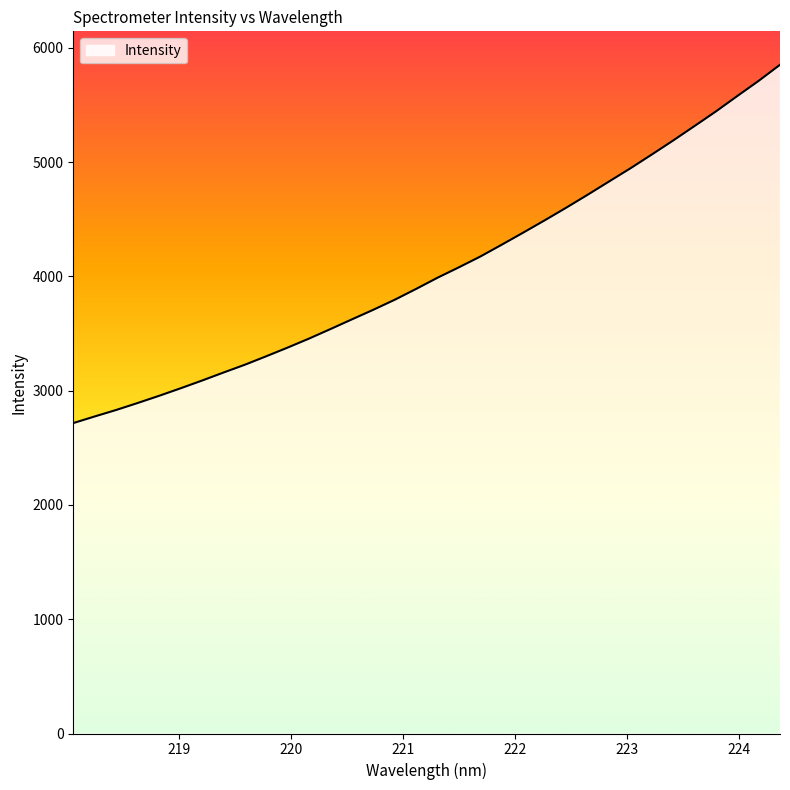

Reading left to right, what are all the values shown in this chart?

2715.8	2773.9	2830.6	2891.4	2954.3	3019.9	3087.5	3157.6	3226.1	3300.3	3376.3	3455.2	3538.5	3623.3	3707.2	3795.0	3889.9	3987.8	4079.1	4173.4	4276.9	4382.2	4489.5	4599.3	4712.5	4828.4	4943.9	5064.7	5187.5	5314.2	5441.9	5576.8	5709.6	5850.7